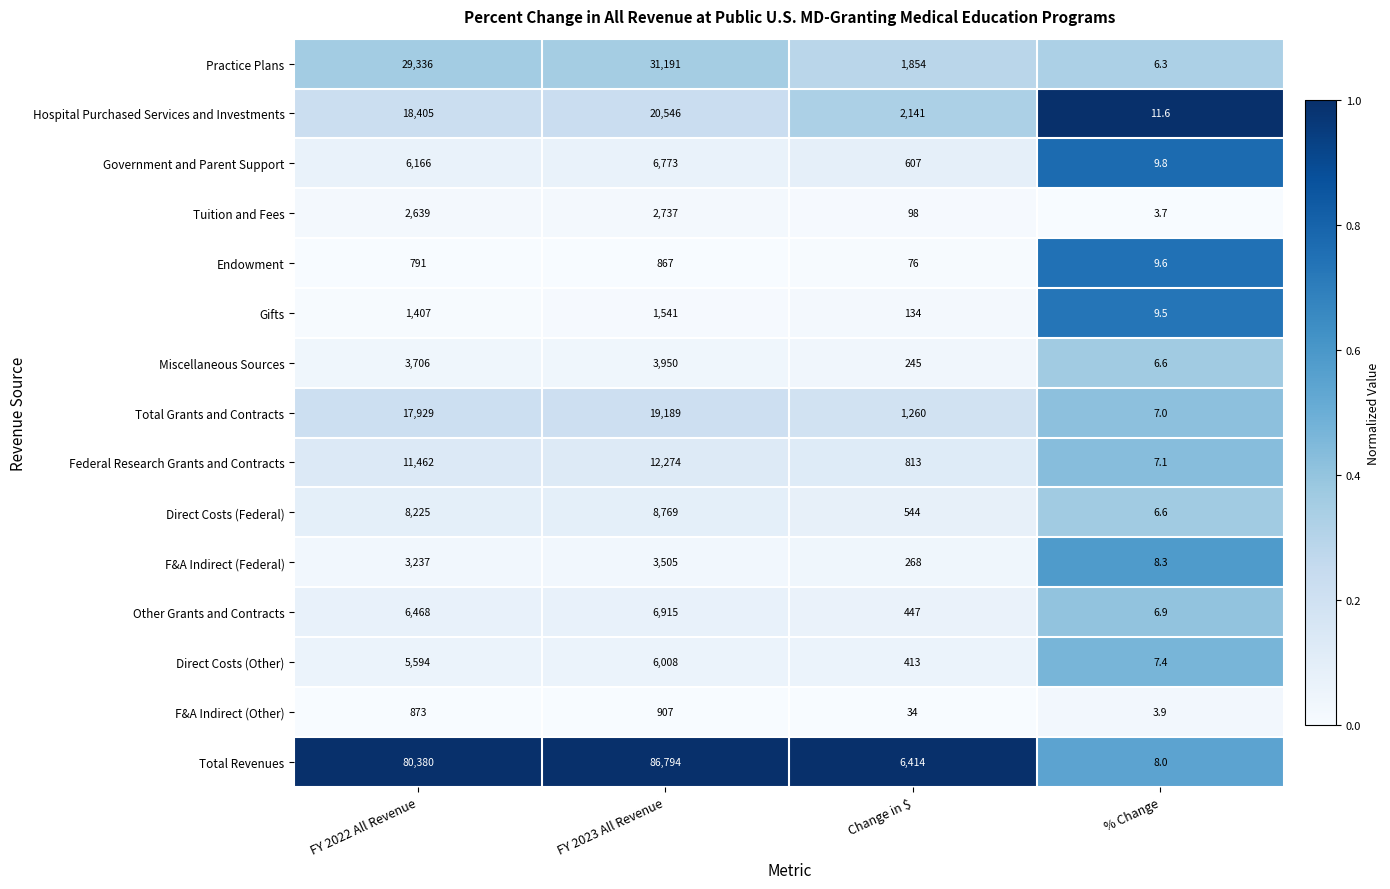

What is the sum of all Total Grants and Contracts values?

38385.0